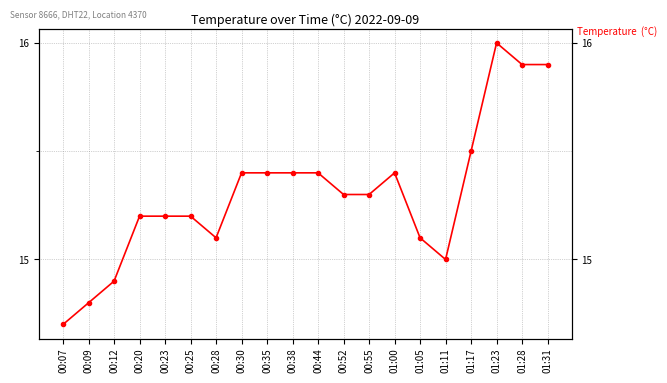

What is the value of the 5th point from the left?

15.2